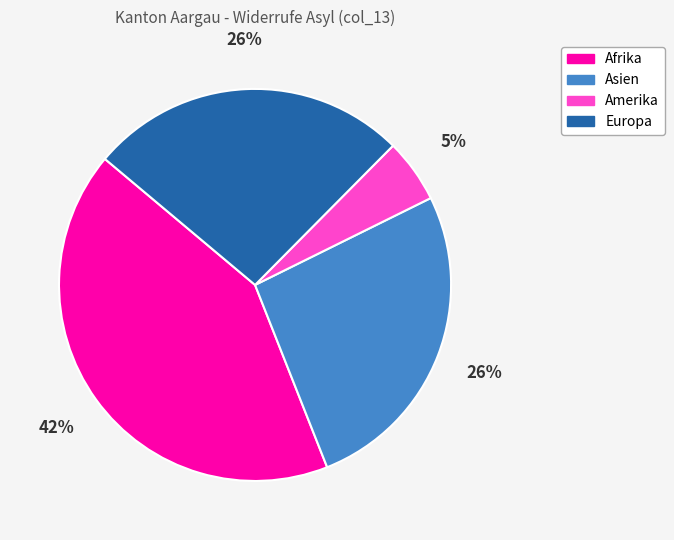

To the nearest percent, what is the difference between the largest and smallest slice percentages?

37%